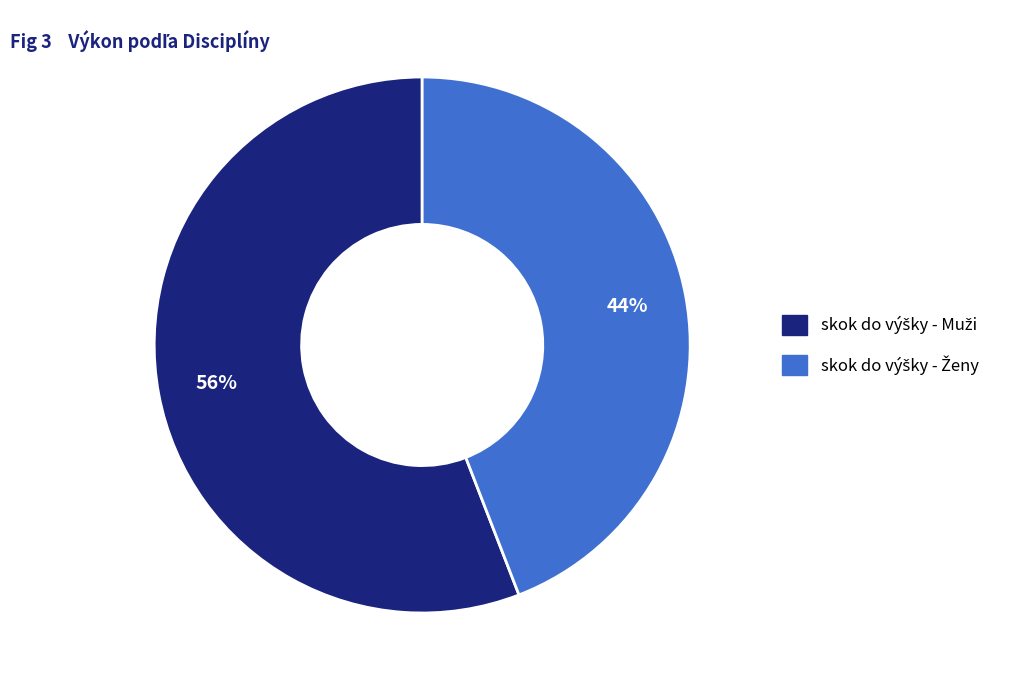

Is there any slice that represents more than half of the pie?

Yes